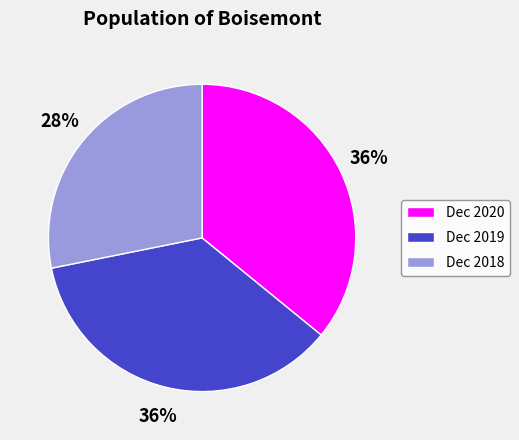

Count the number of slices in the pie.

3